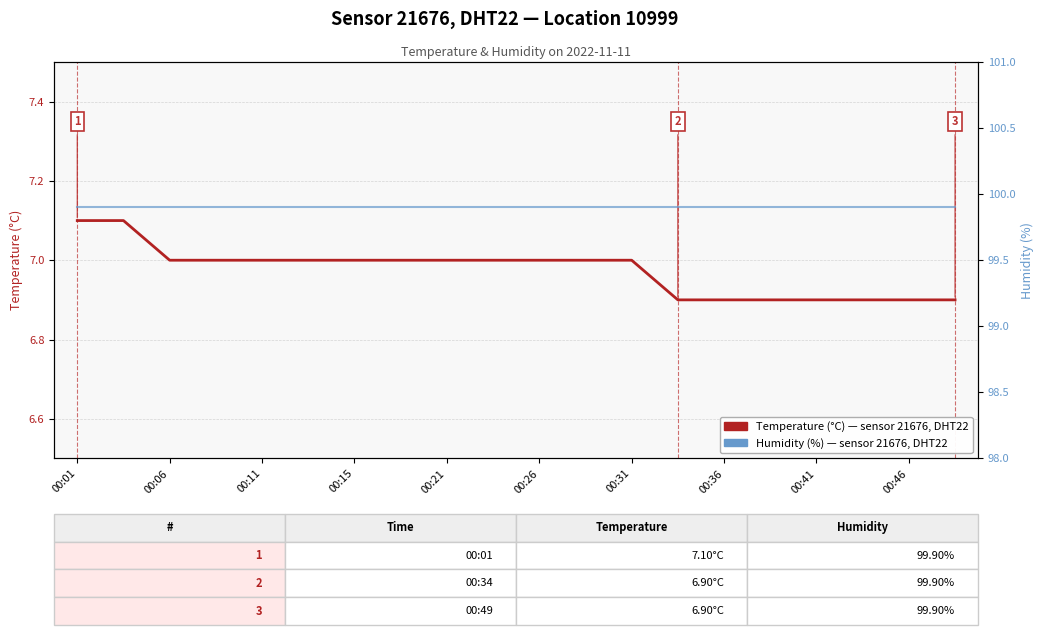

Between 00:15 and 00:01, which is larger?

00:01